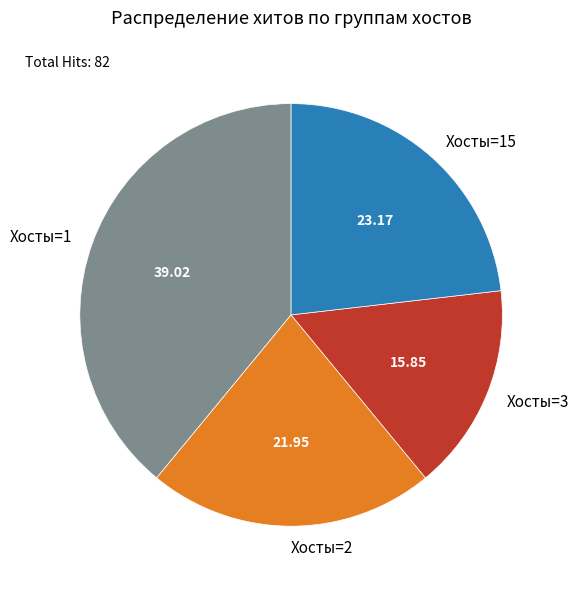

What is the largest slice in the pie chart?

Хосты=1